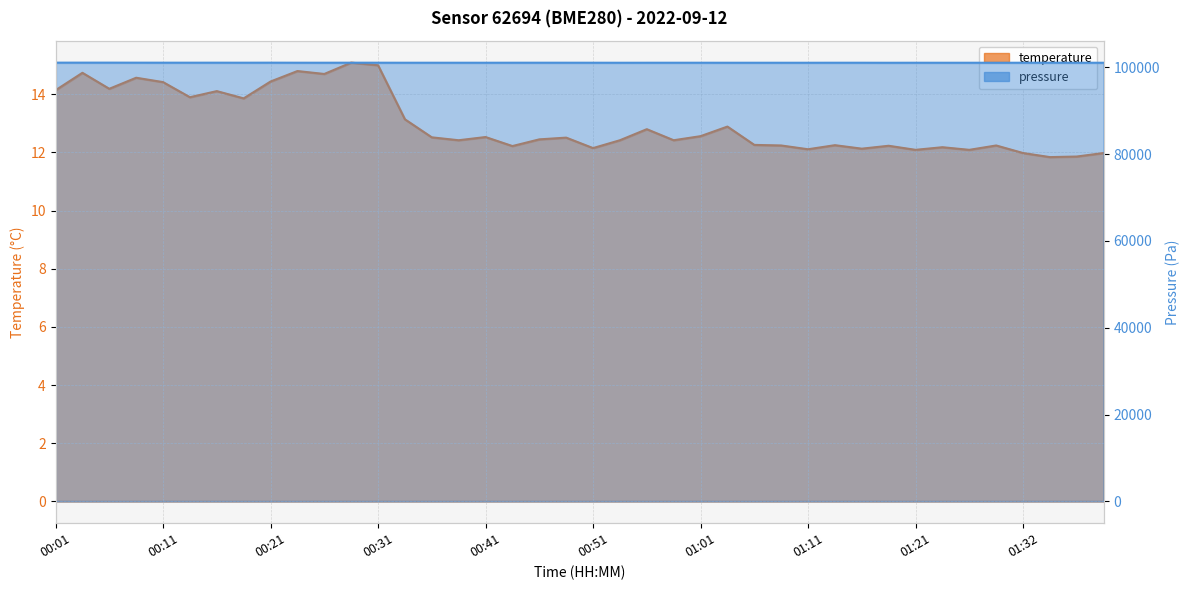

What is the sum of all temperature values?

520.5